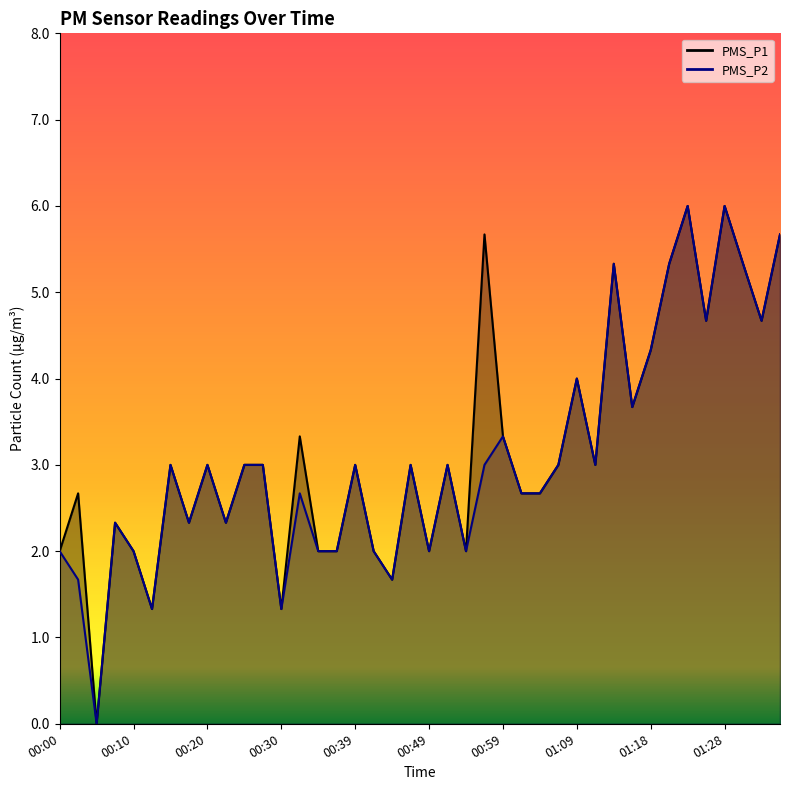

At 00:42, list the series in order from smallest to largest.

PMS_P1, PMS_P2